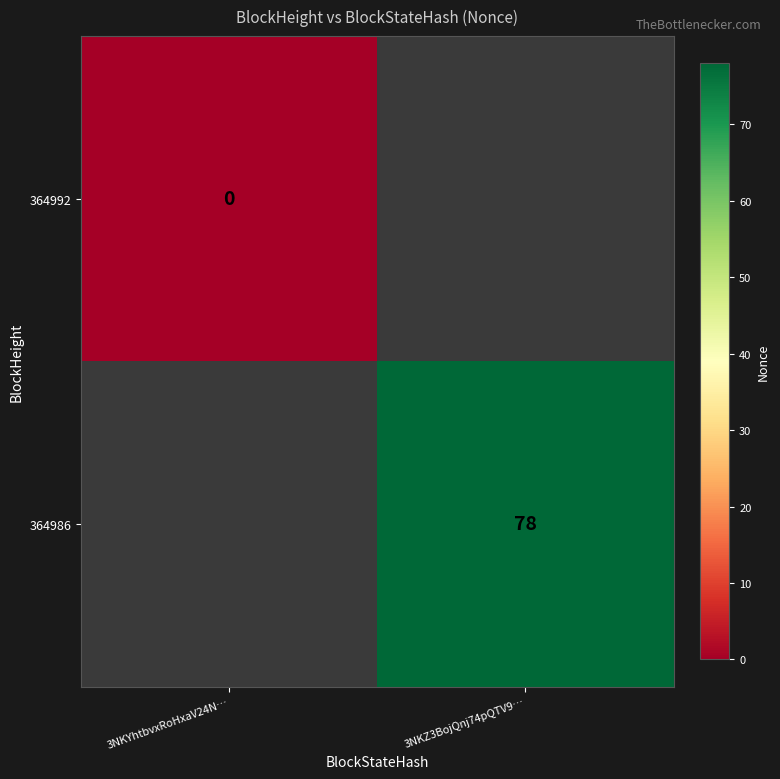

The value of 364986 at 3NKZ3BojQnj74pQTV9… is 128. True or false?

False